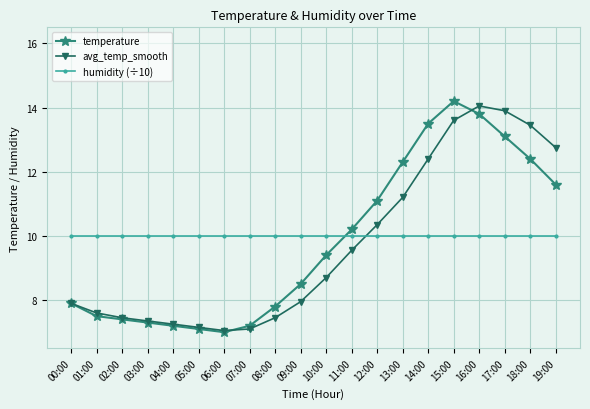

What is the average value of the humidity (÷10) series?

10.0